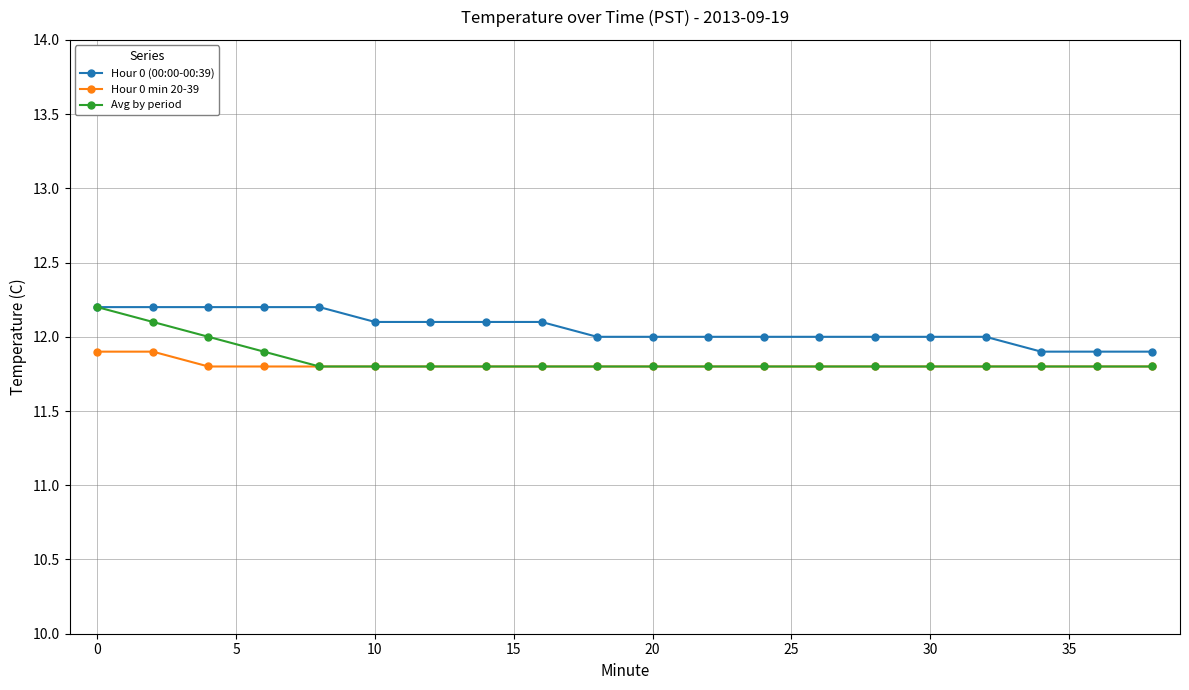

Does the chart display data point markers on the line(s)?

Yes